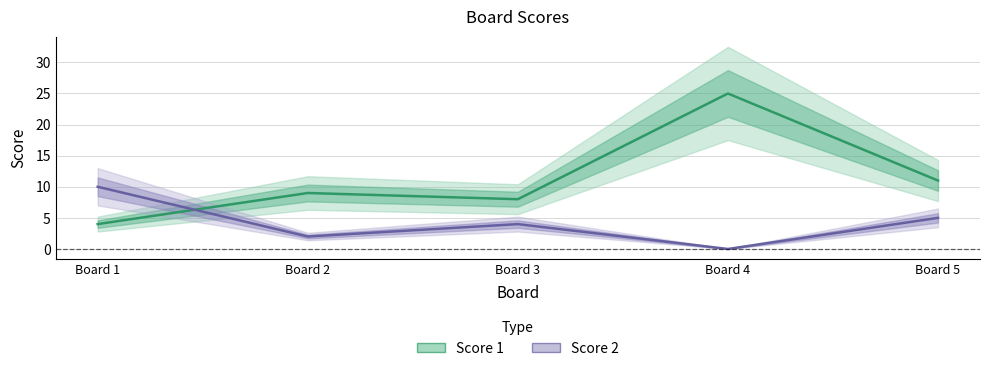

At which category does Score 2 reach its first local peak?

Board 3